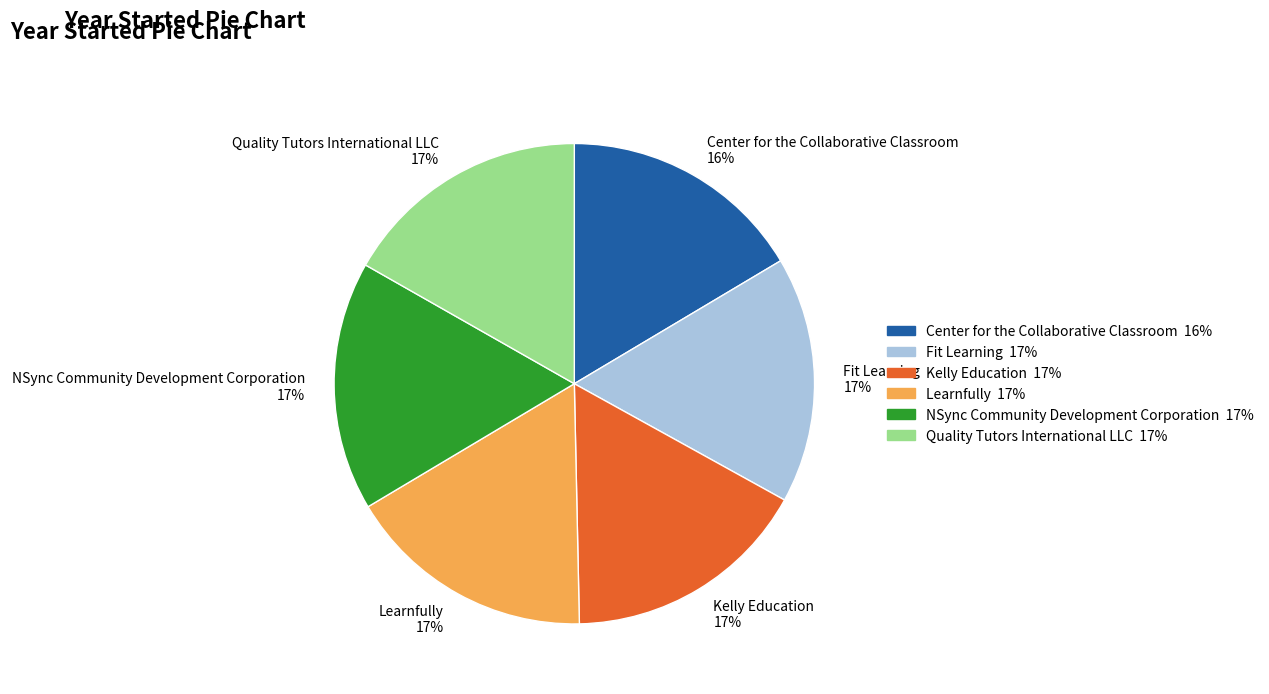

Count the number of slices in the pie.

6